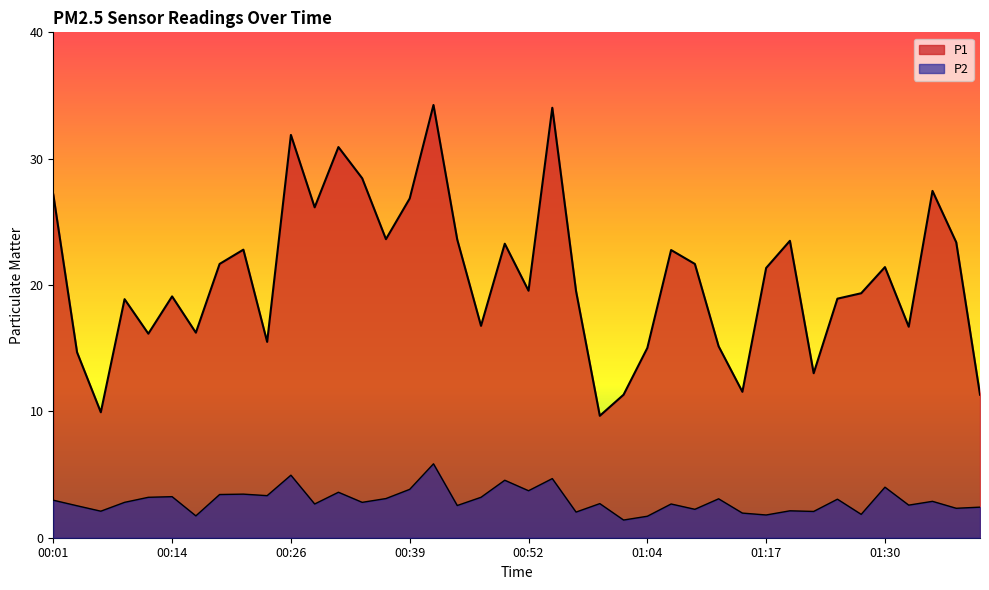

What is the approximate value of P2 at 00:01?

3.0